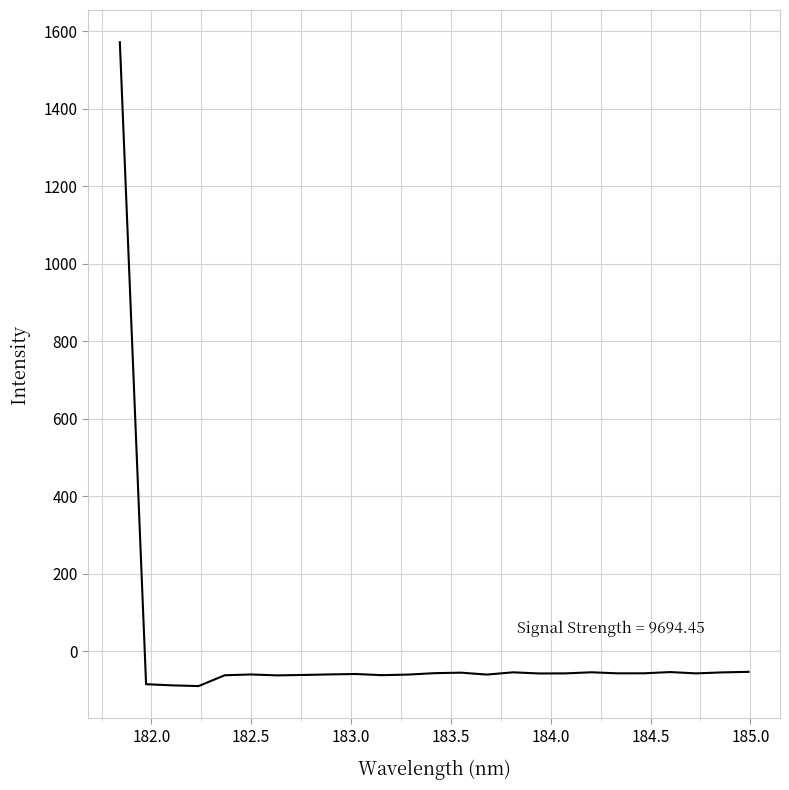

What is the maximum value shown in the chart?

1572.1